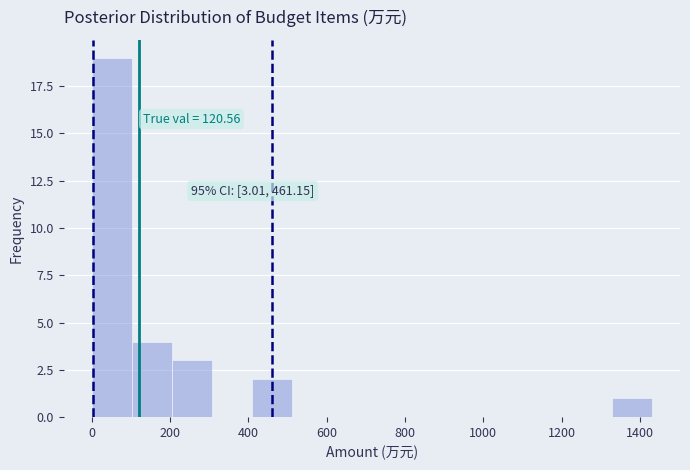

Over which range of the x-axis is the bar tallest?

0 to 100